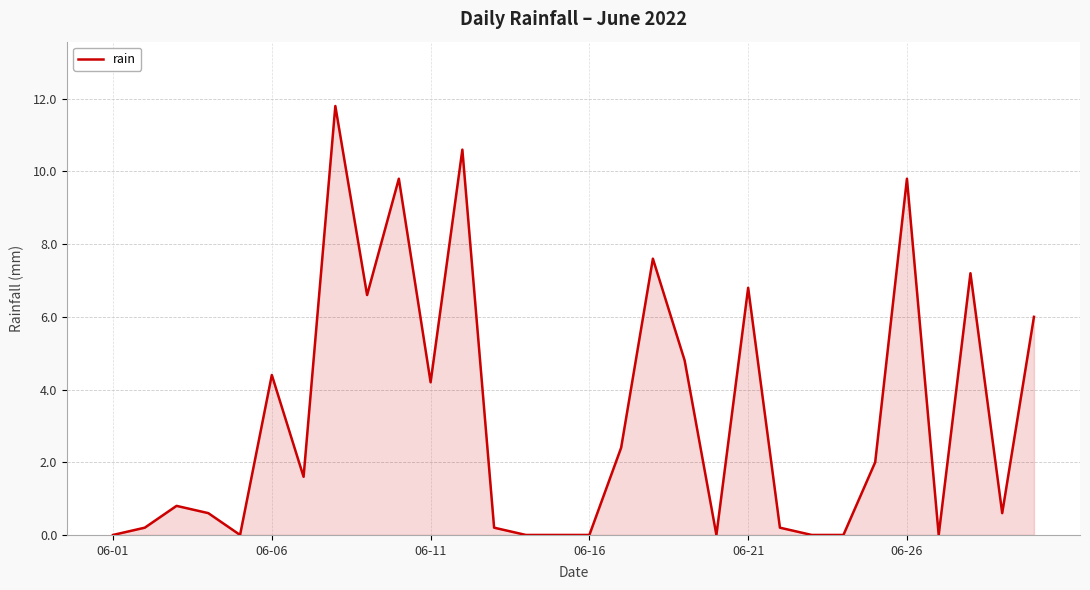

What is the greatest value displayed?

11.8